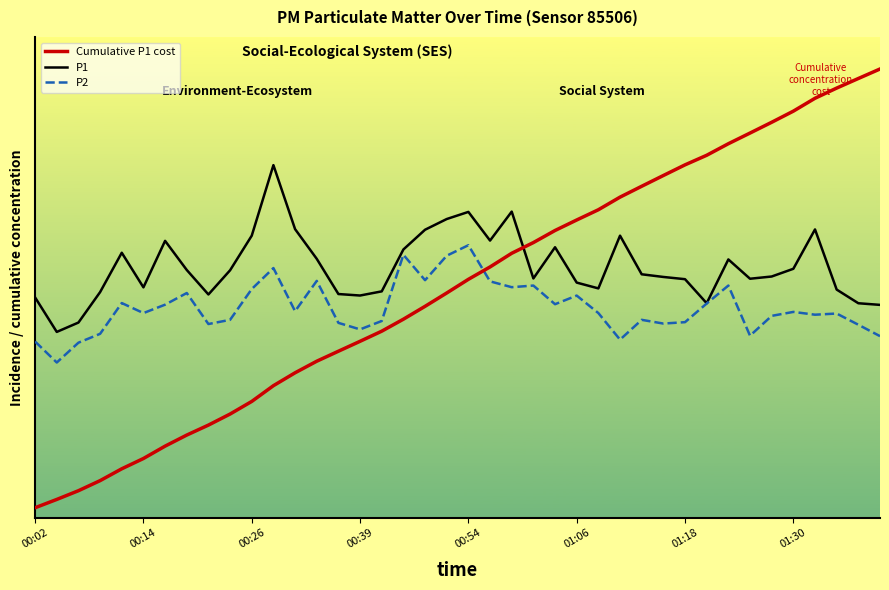

Does the chart have visible grid lines?

No